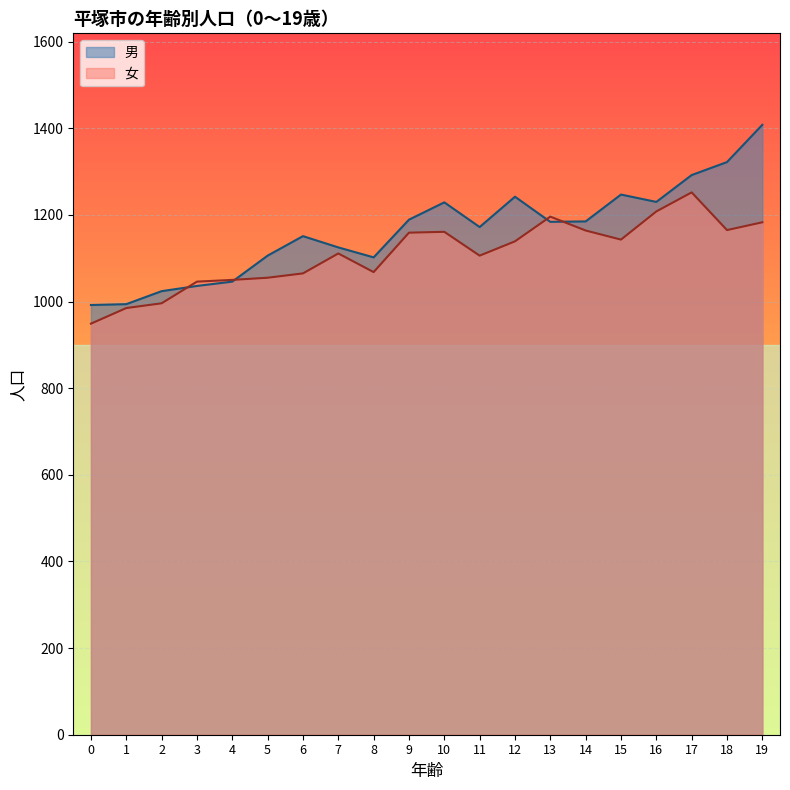

True or false: 女 and 男 intersect in this chart.

True